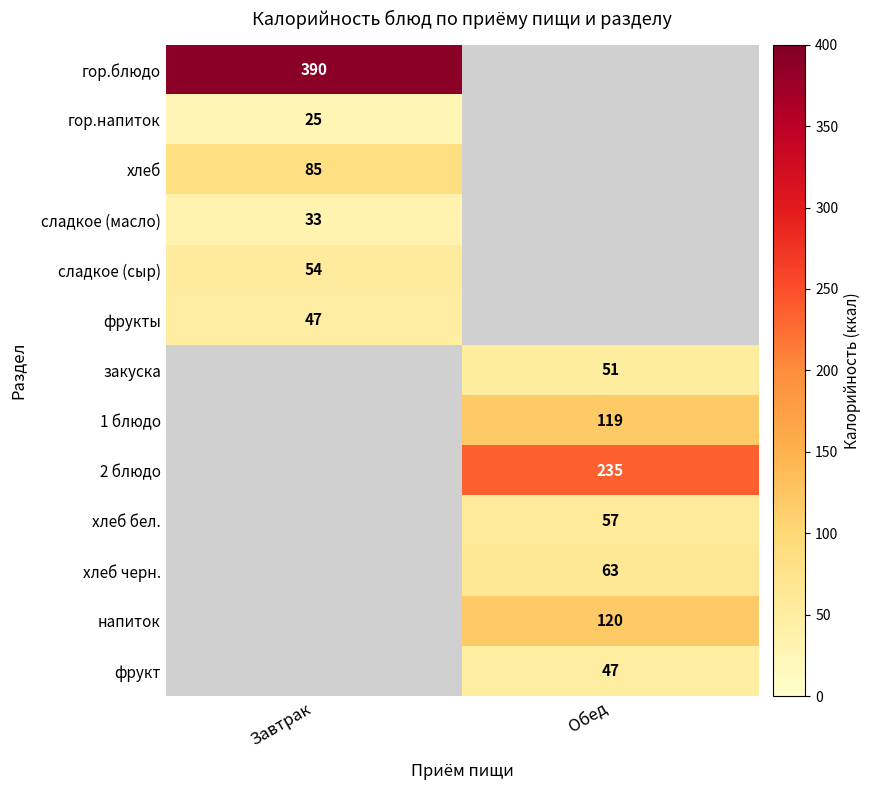

The сладкое (сыр) series shows 54 at Завтрак. True or false?

True